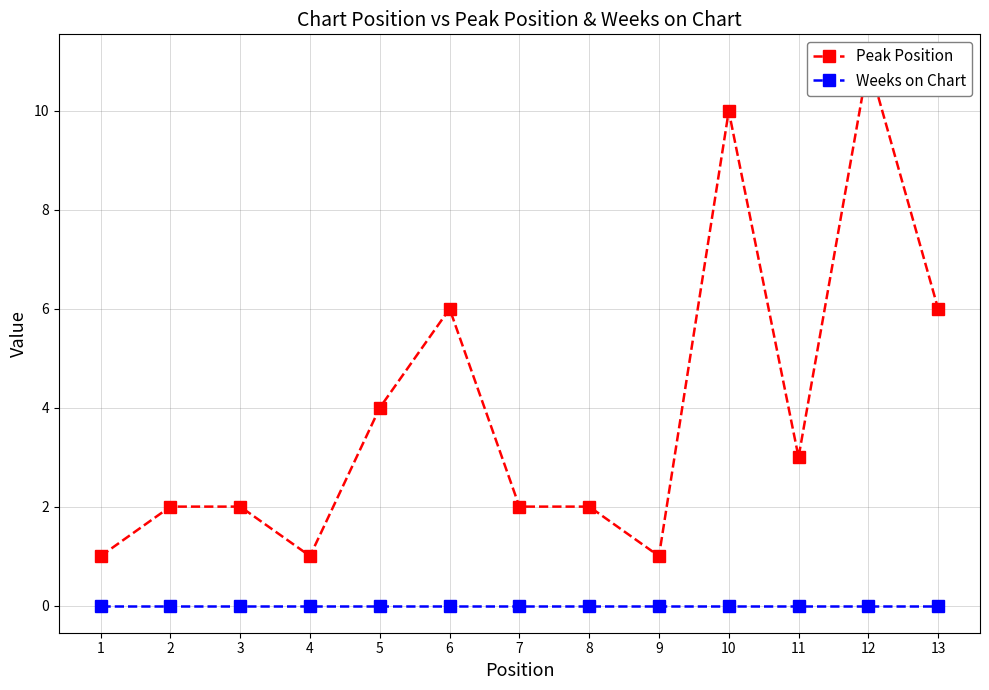

True or false: Peak Position and Weeks on Chart cross at least once.

False